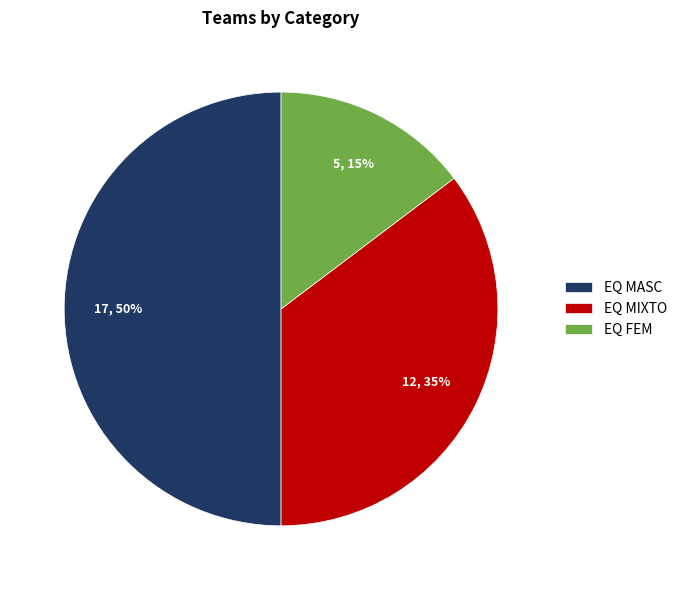

Is EQ MIXTO the majority of the pie?

No